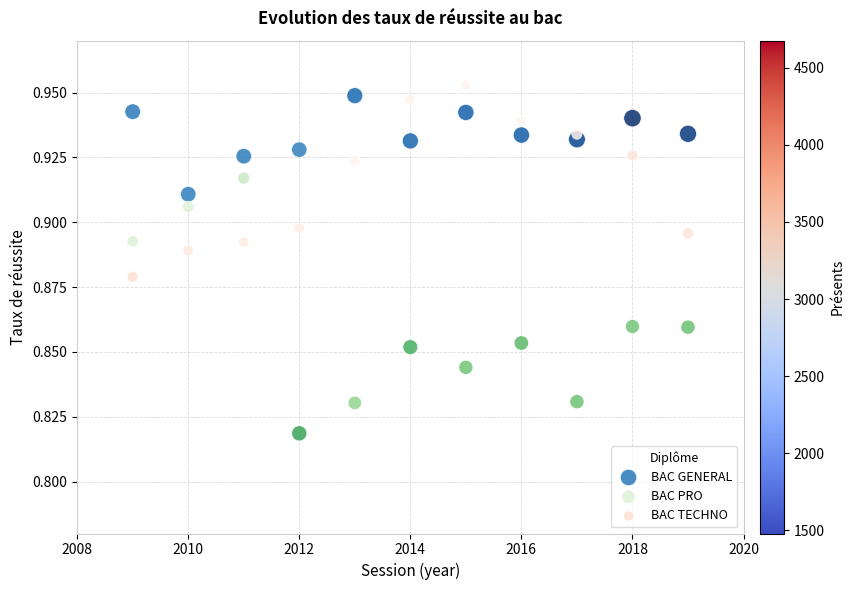

Which series reaches the minimum Y coordinate?

BAC PRO